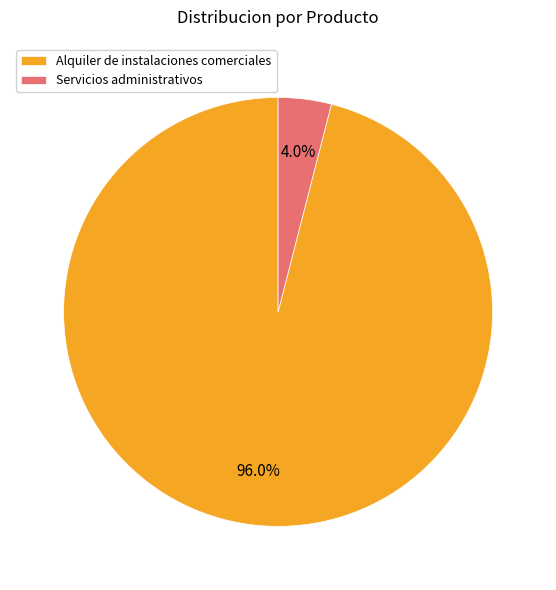

Combined, do Servicios administrativos and Alquiler de instalaciones comerciales account for over 50%?

Yes